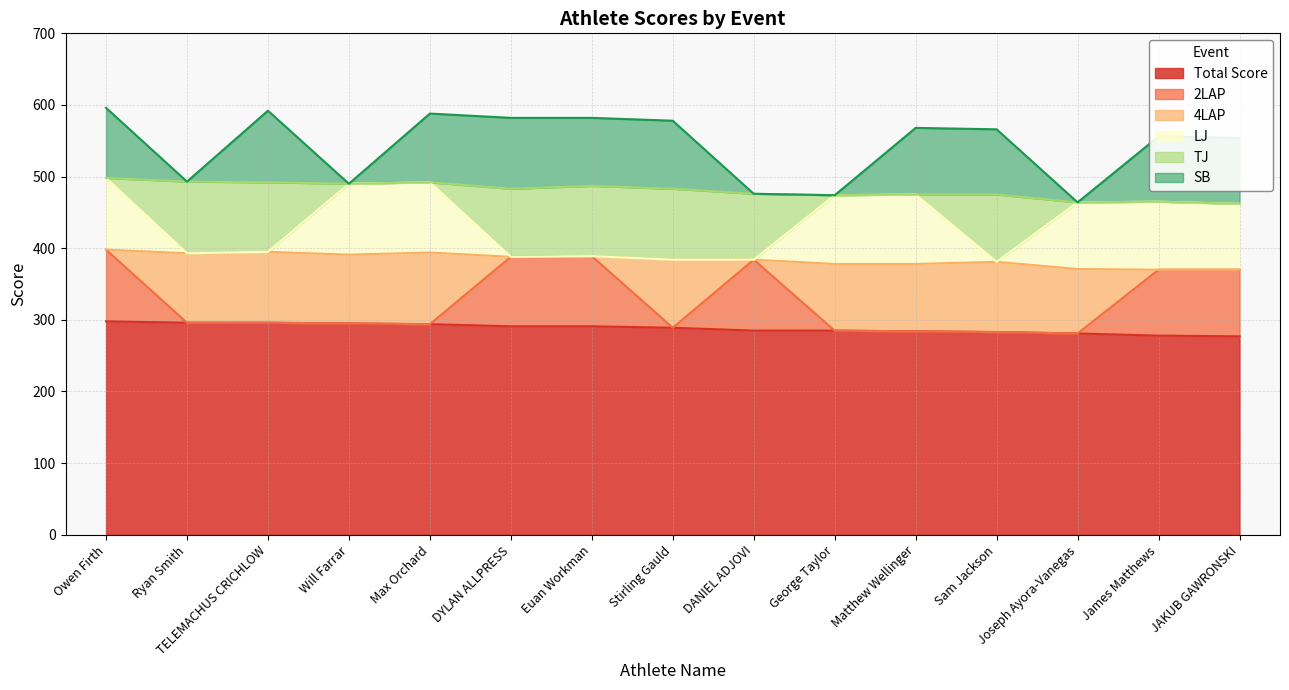

The value of Total Score at Euan Workman is 124. True or false?

False